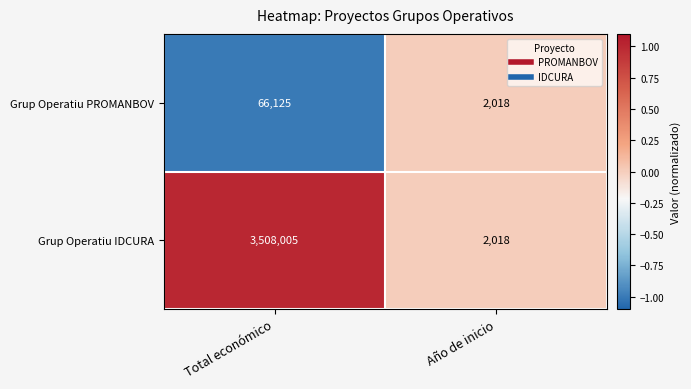

Which category has the highest value across all series?

Total económico